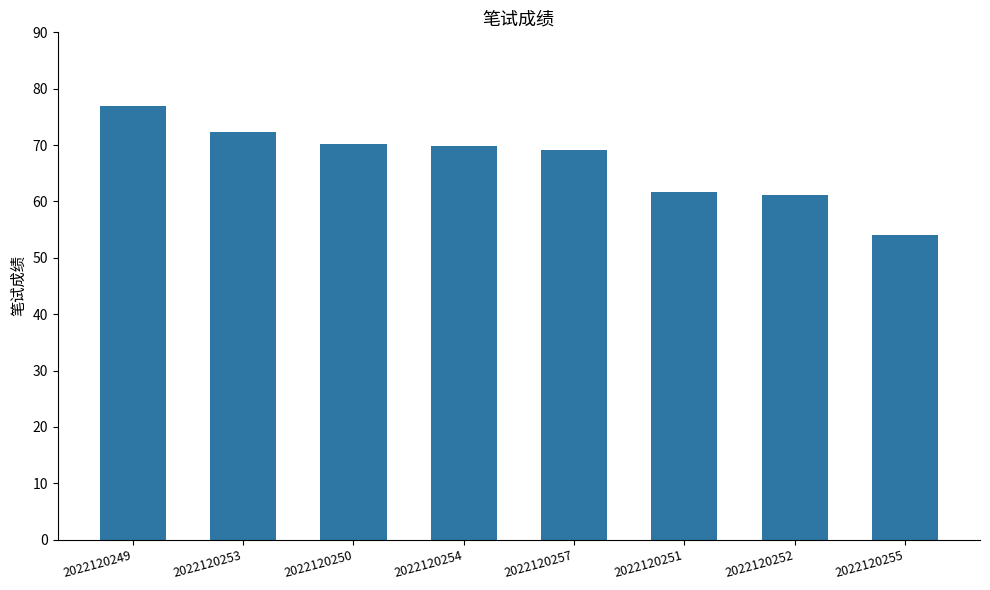

What is the greatest value displayed?

77.0